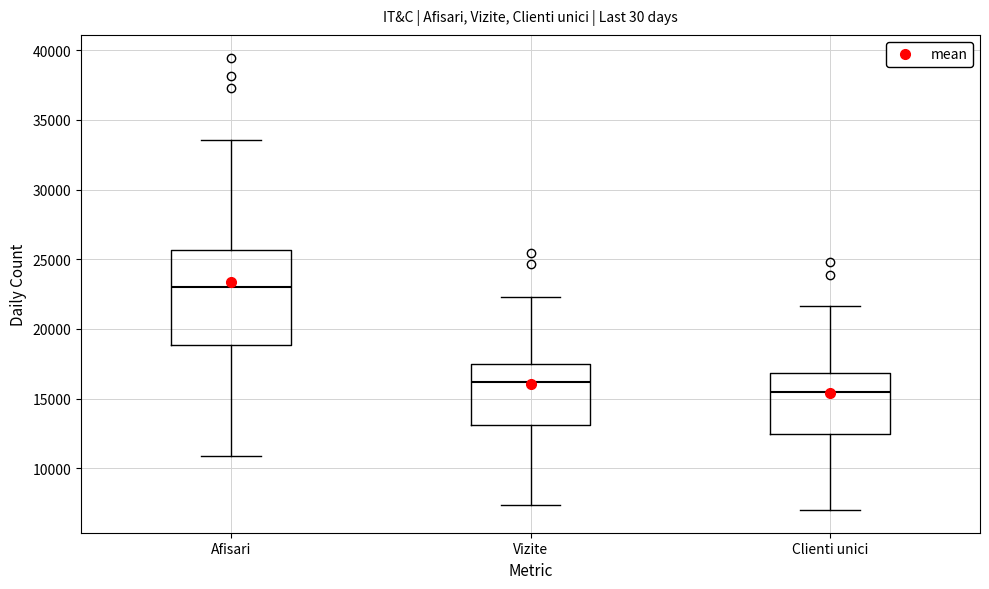

Reading left to right, transcribe this box plot: for each box, give where its median line is, the range the box spans, and where its two whiskers end, as read against the y-axis. The values are not printed on the chart, so give them approximately, as read against the axis.

Afisari: median 23000, box 19000 to 25500, whiskers 11000 to 33500
Vizite: median 16000, box 13000 to 17500, whiskers 7500 to 22500
Clienti unici: median 15500, box 12500 to 17000, whiskers 7000 to 21500